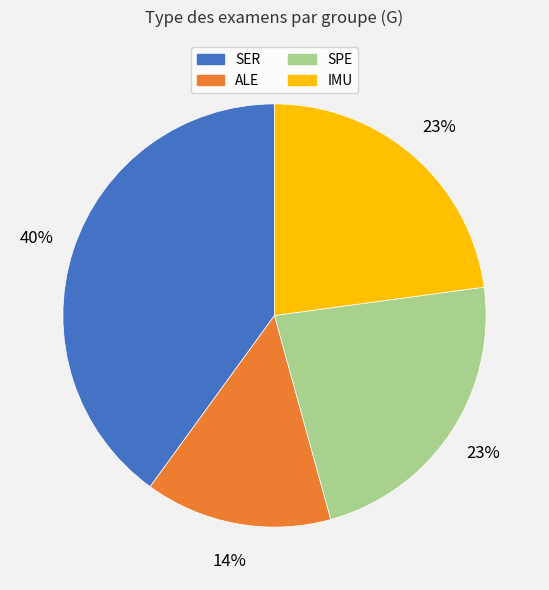

Does any single category account for the majority?

No